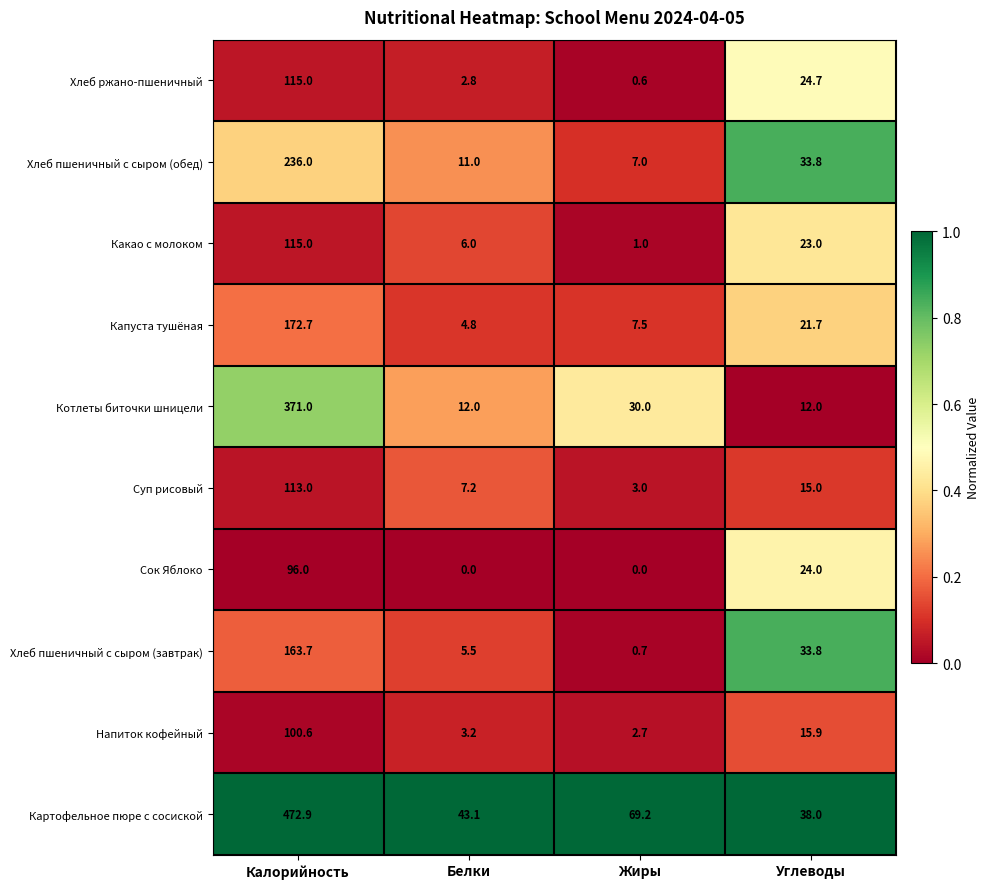

Where does the Котлеты биточки шницели series first go above 30?

Калорийность